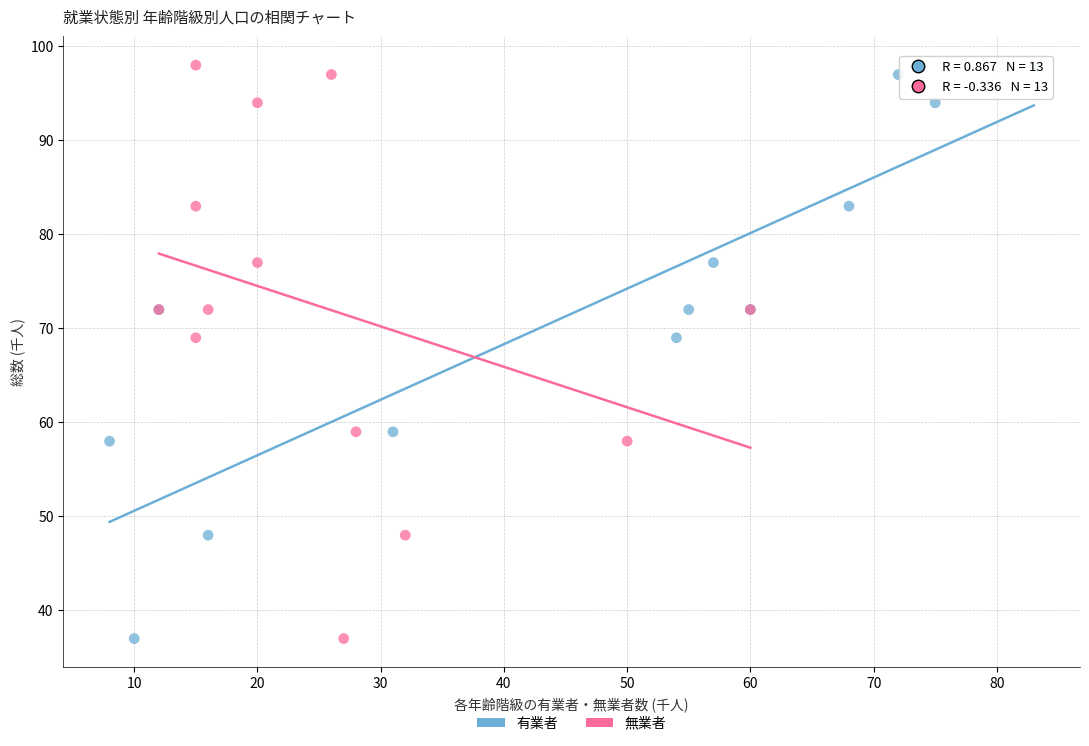

What are all the series names shown in the legend?

有業者, 無業者